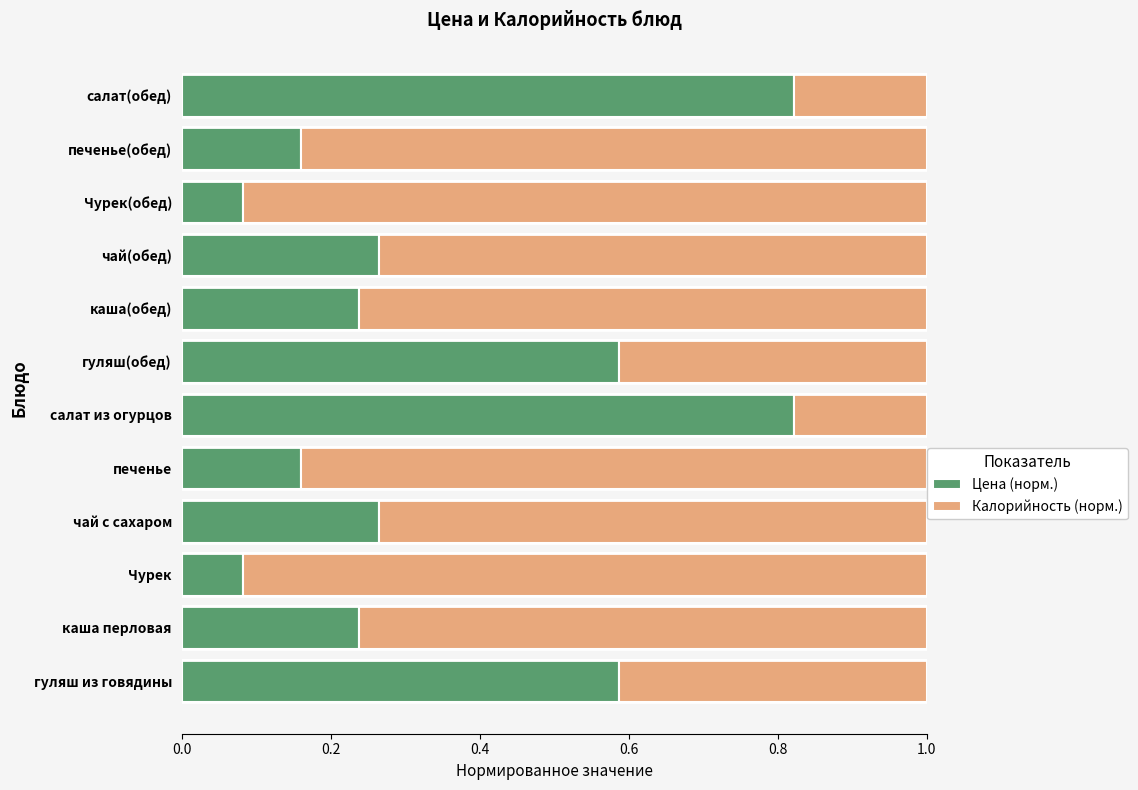

What is the total value across all series at гуляш из говядины?

1.0